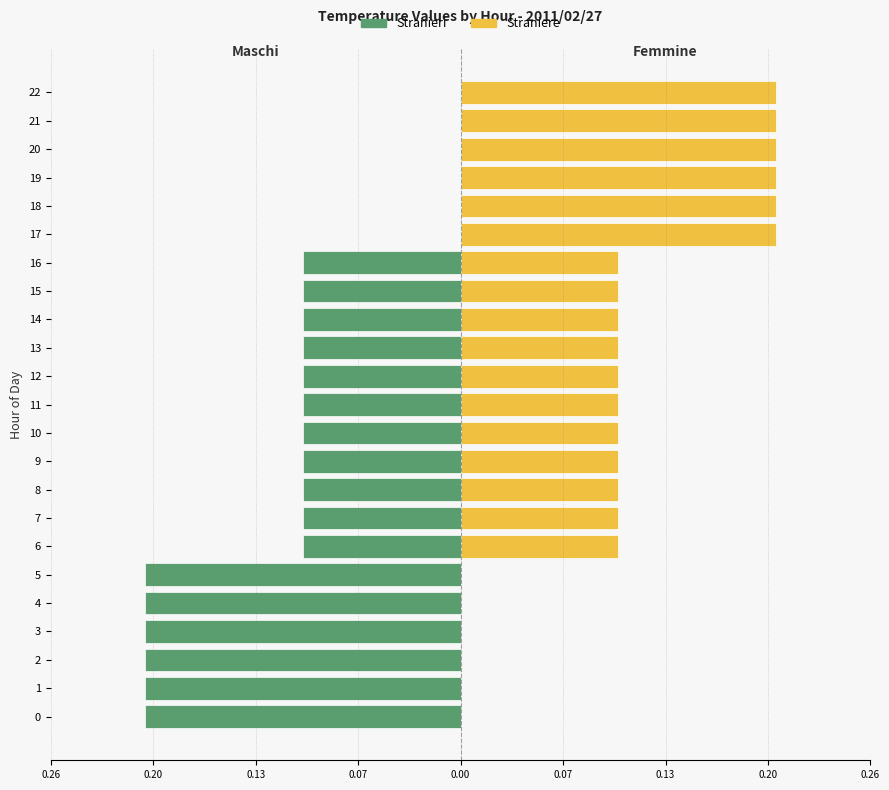

What is the average value of the Straniere series?

0.1